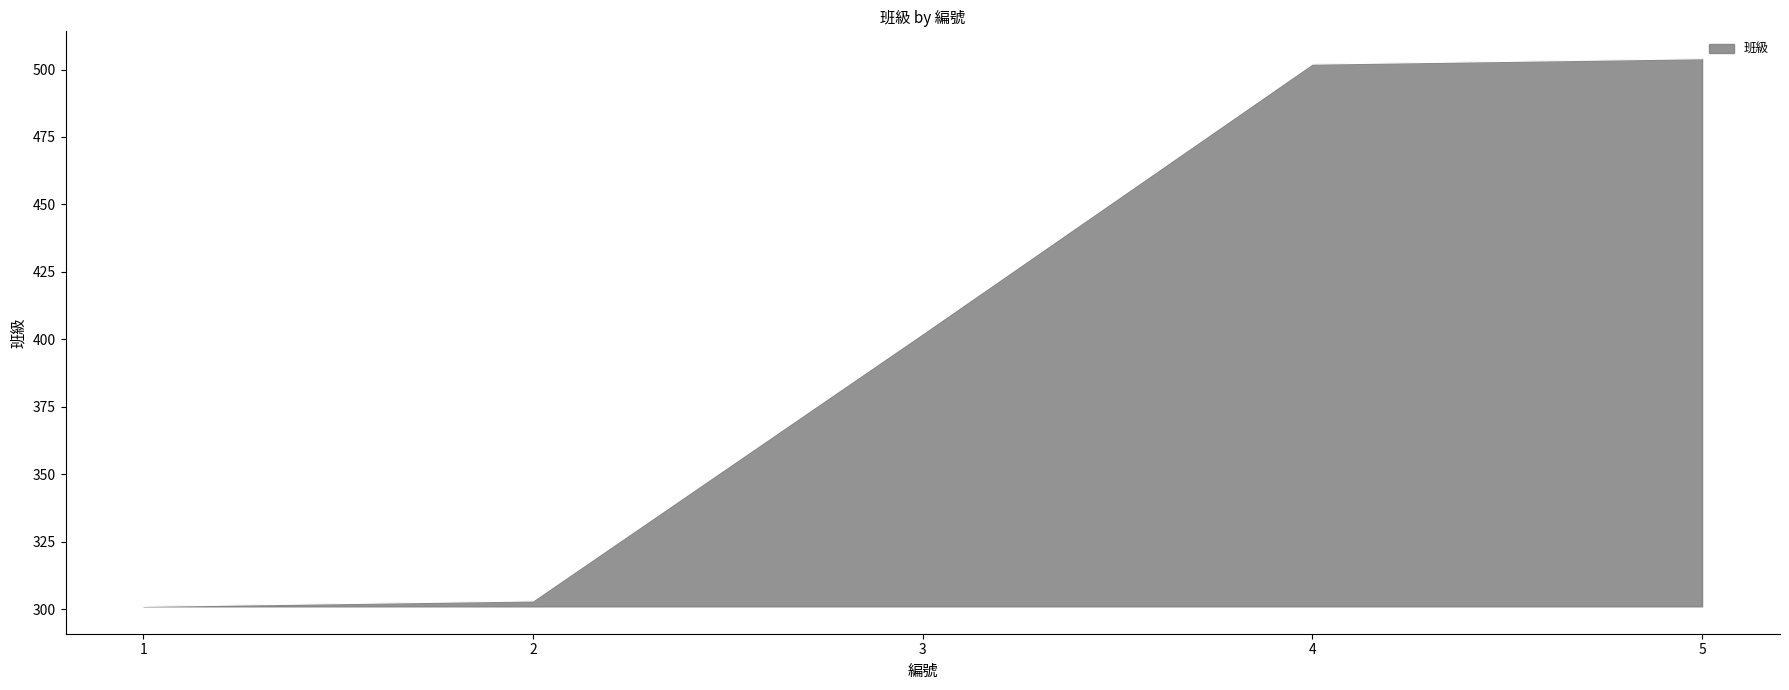

What is the change in value from 2 to 3?

+99